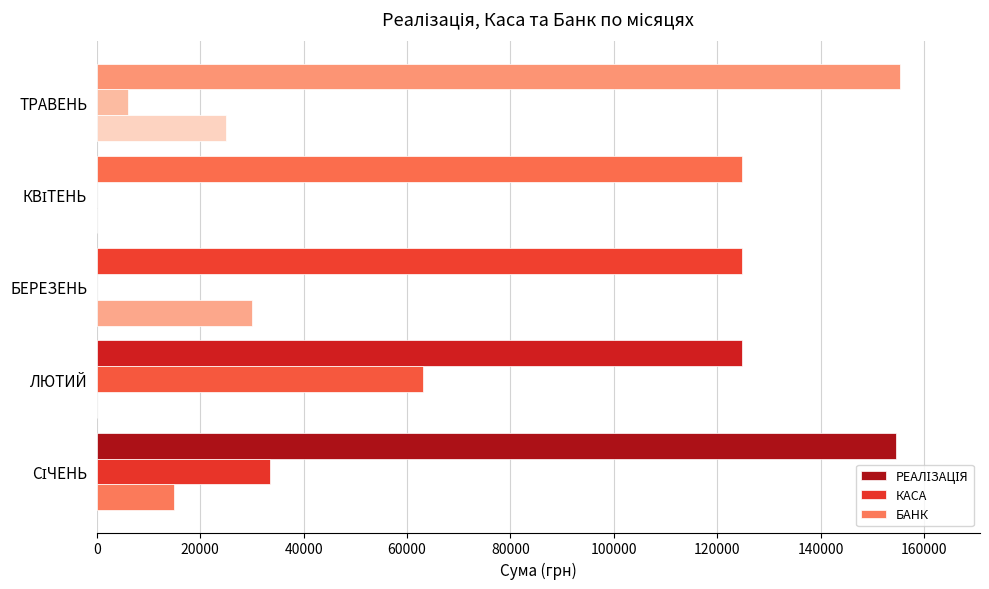

Count the number of categories in the chart.

5